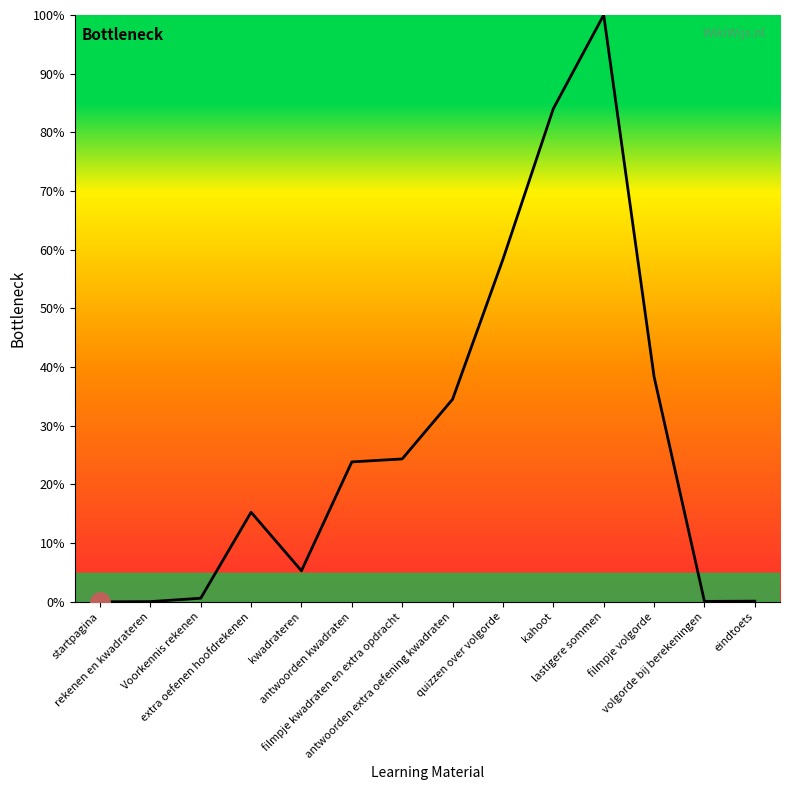

What is the change in value from antwoorden extra oefening kwadraten to filmpje volgorde?

+3.9